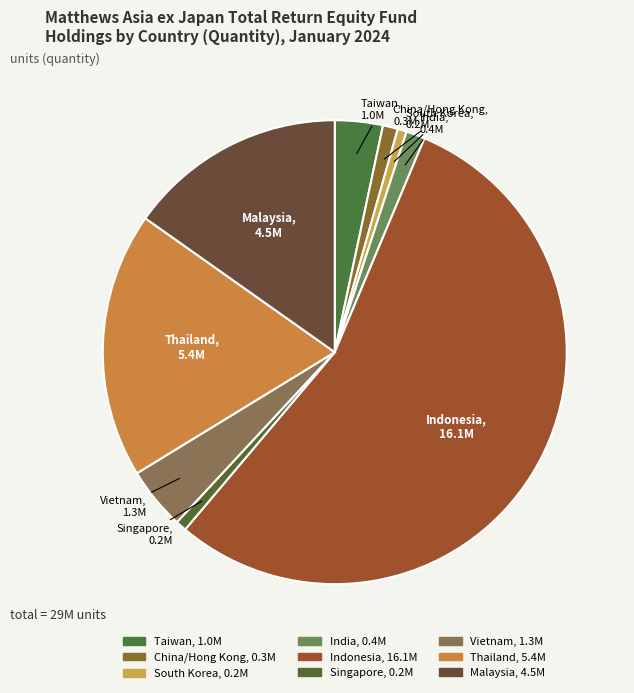

Which category accounts for the majority?

Indonesia